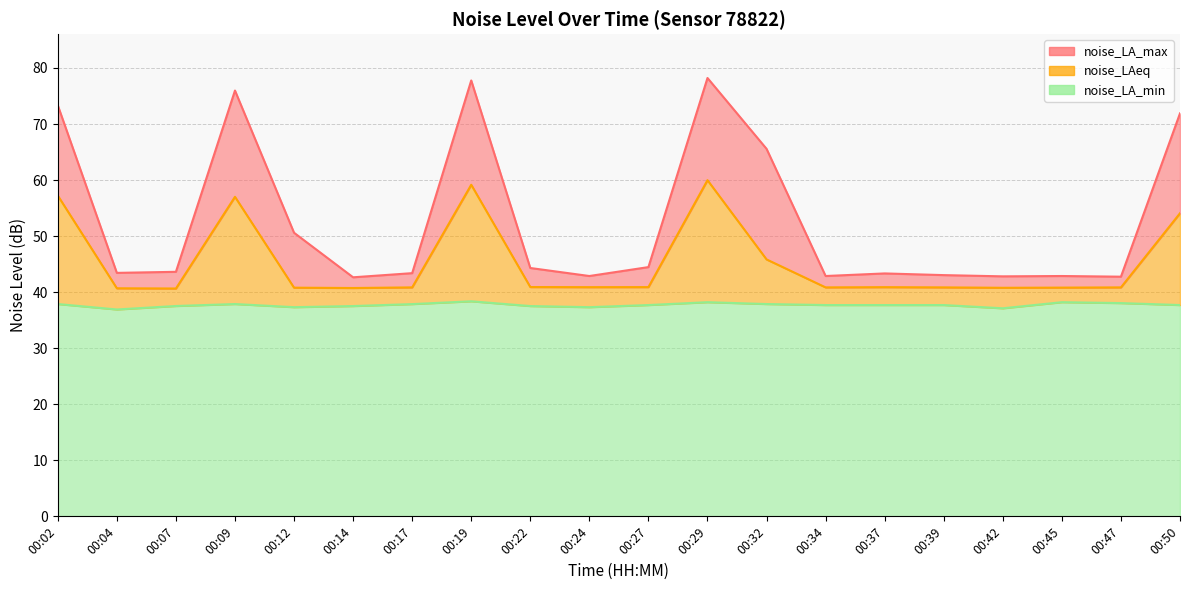

Reading left to right, what are all the values shown in this chart?

noise_LAeq: 00:02=57.2	00:04=40.7	00:07=40.6	00:09=57.0	00:12=40.8	00:14=40.7	00:17=40.9	00:19=59.2	00:22=40.9	00:24=40.9	00:27=40.9	00:29=60.0	00:32=45.8	00:34=40.9	00:37=40.9	00:39=40.9	00:42=40.8	00:45=40.8	00:47=40.9	00:50=54.1
noise_LA_max: 00:02=73.3	00:04=43.4	00:07=43.6	00:09=76.0	00:12=50.6	00:14=42.6	00:17=43.4	00:19=77.8	00:22=44.3	00:24=42.9	00:27=44.5	00:29=78.2	00:32=65.6	00:34=42.9	00:37=43.3	00:39=43.0	00:42=42.8	00:45=42.9	00:47=42.8	00:50=71.9
noise_LA_min: 00:02=37.9	00:04=36.9	00:07=37.5	00:09=37.9	00:12=37.3	00:14=37.5	00:17=37.9	00:19=38.4	00:22=37.5	00:24=37.3	00:27=37.7	00:29=38.2	00:32=37.9	00:34=37.7	00:37=37.7	00:39=37.7	00:42=37.1	00:45=38.2	00:47=38.0	00:50=37.7